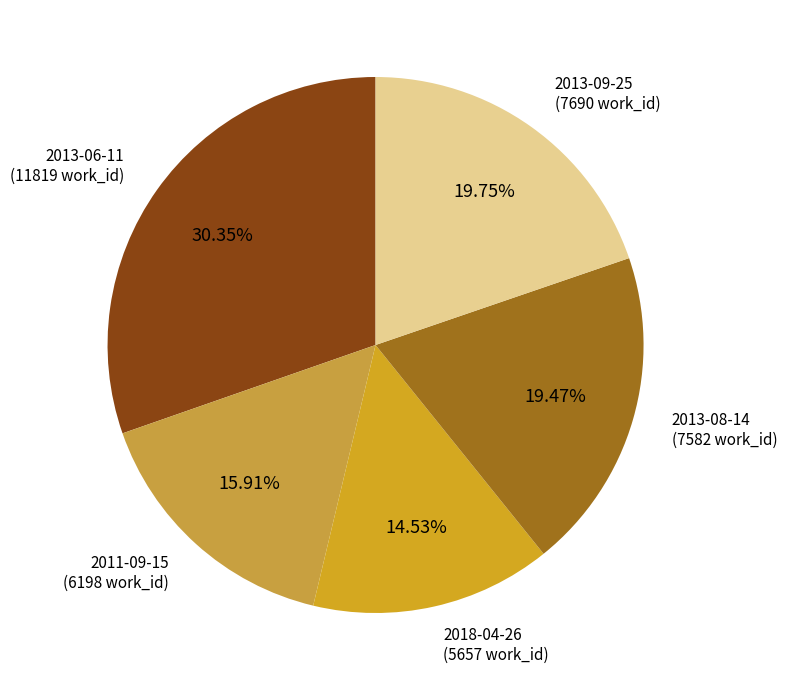

What is the largest slice in the pie chart?

2013-06-11